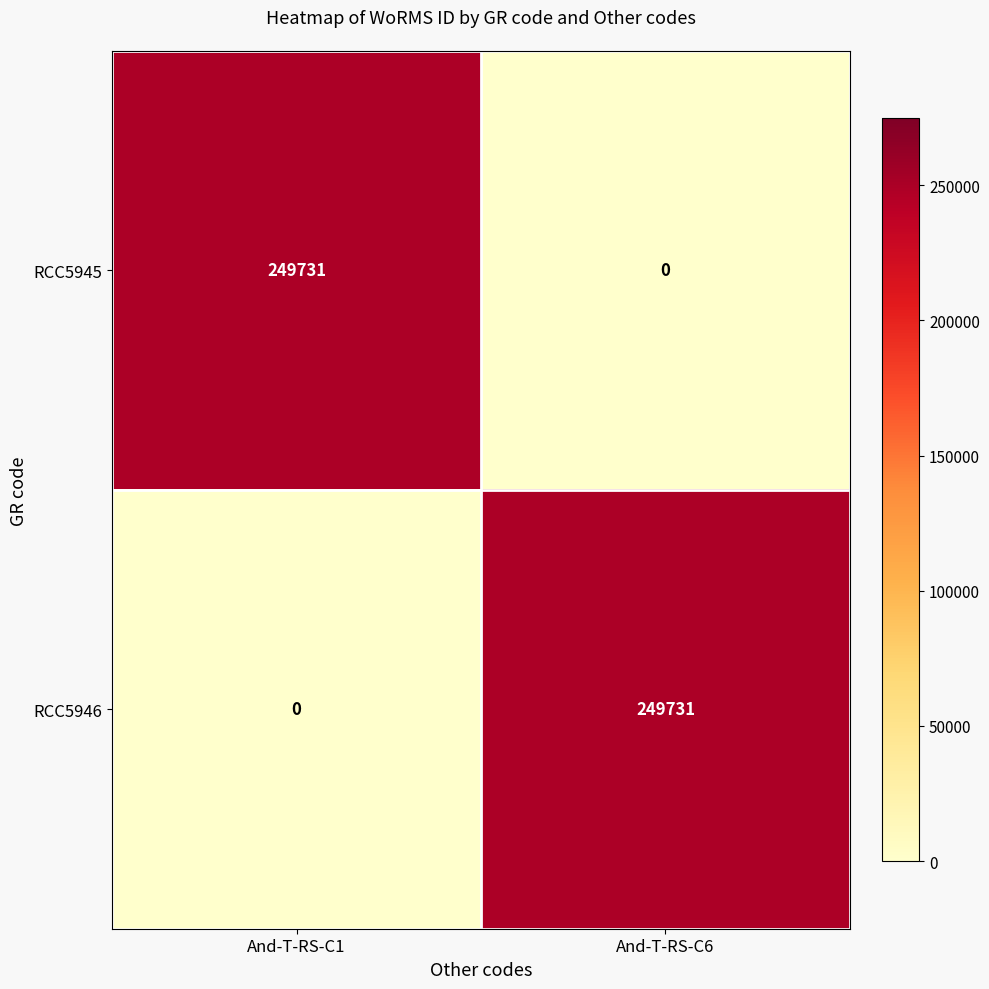

What is the average value of the RCC5946 series?

124866